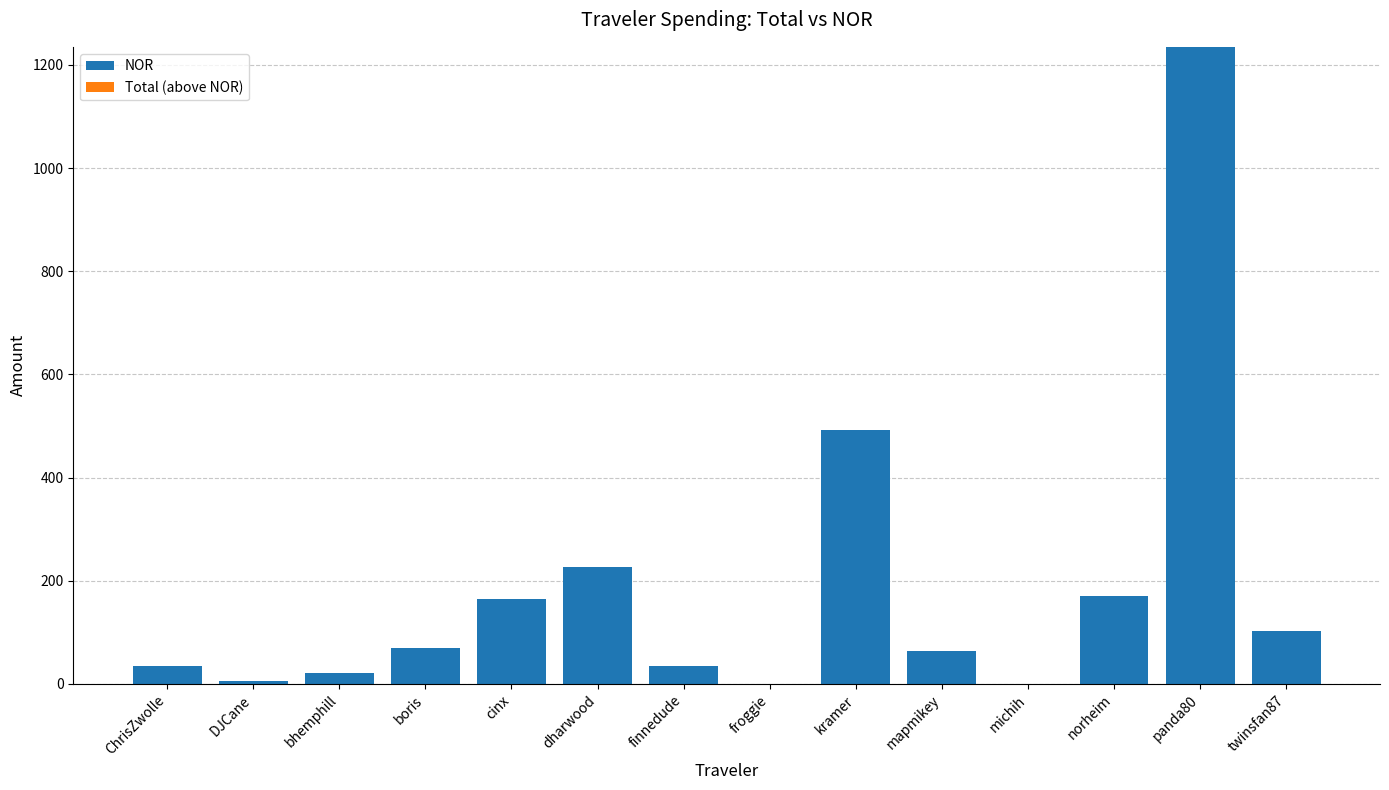

What is the maximum value shown in the chart?

1234.9